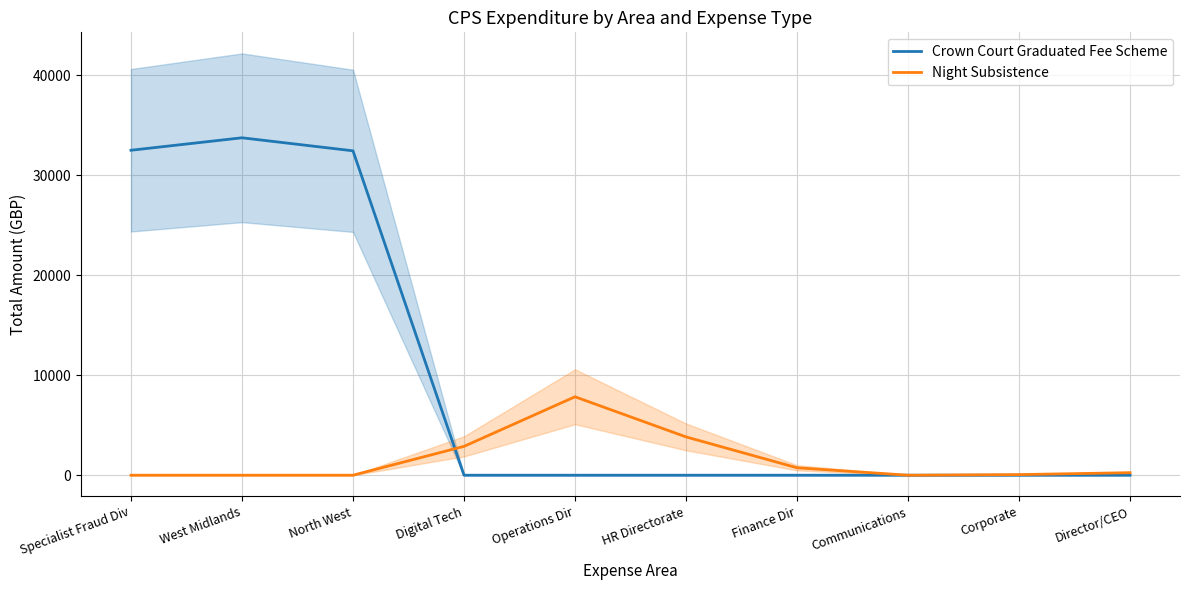

What is the highest value of the Crown Court Graduated Fee Scheme series?

33757.2